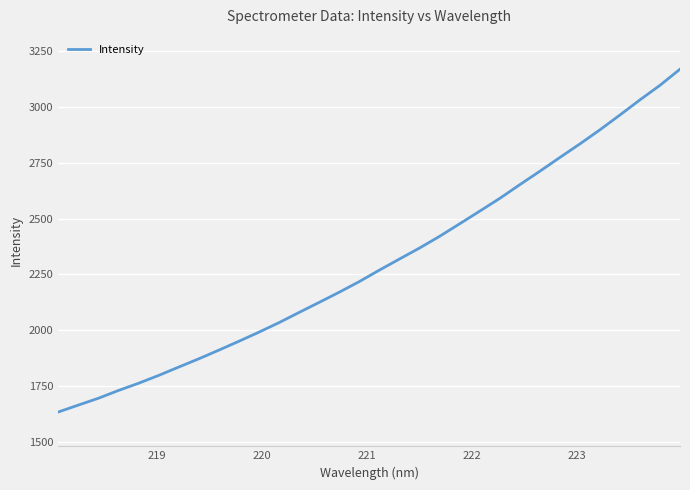

What is the difference between the maximum and minimum values?

1535.8